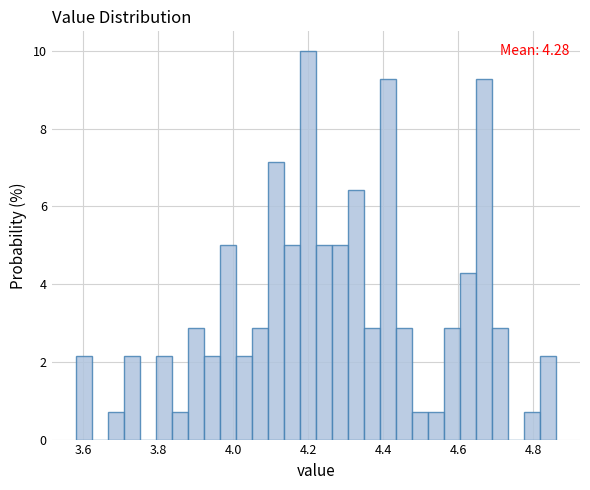

Read against the x-axis, roughly where is the centre of the tallest bar?

4.20